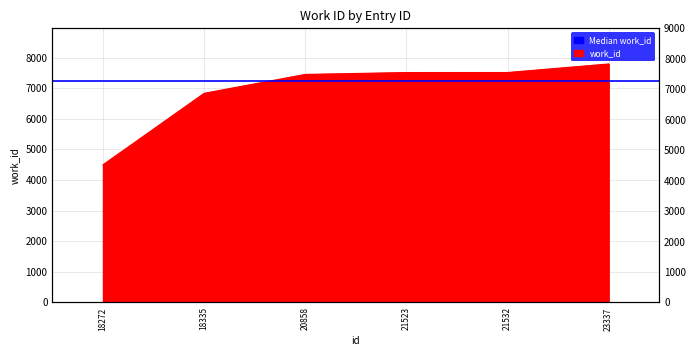

Reading right to left, transcribe all the data shown in this chart.

23337=7789	21532=7510	21523=7509	20858=7448	18335=6830	18272=4495